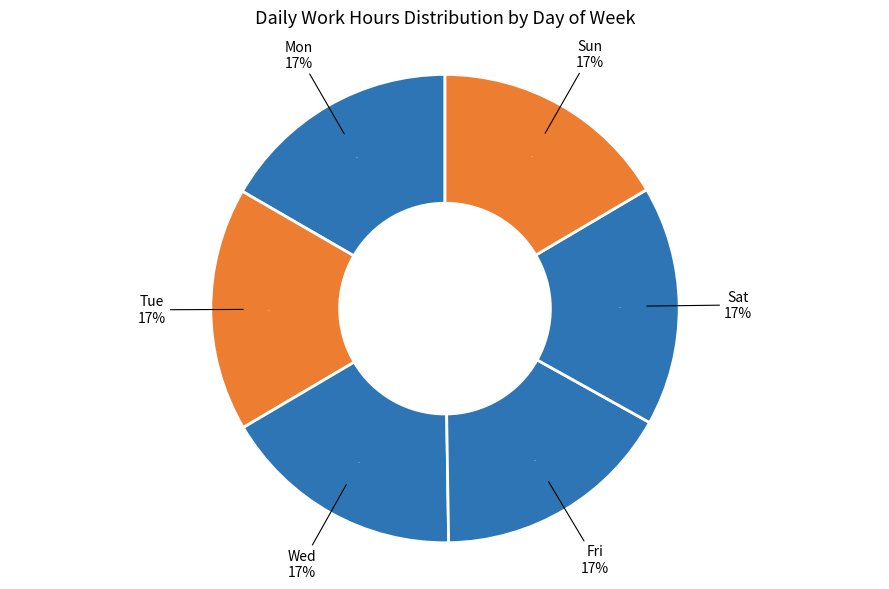

Rank the categories by value from highest to lowest.

Tue, Wed, Fri, Mon, Sat, Sun